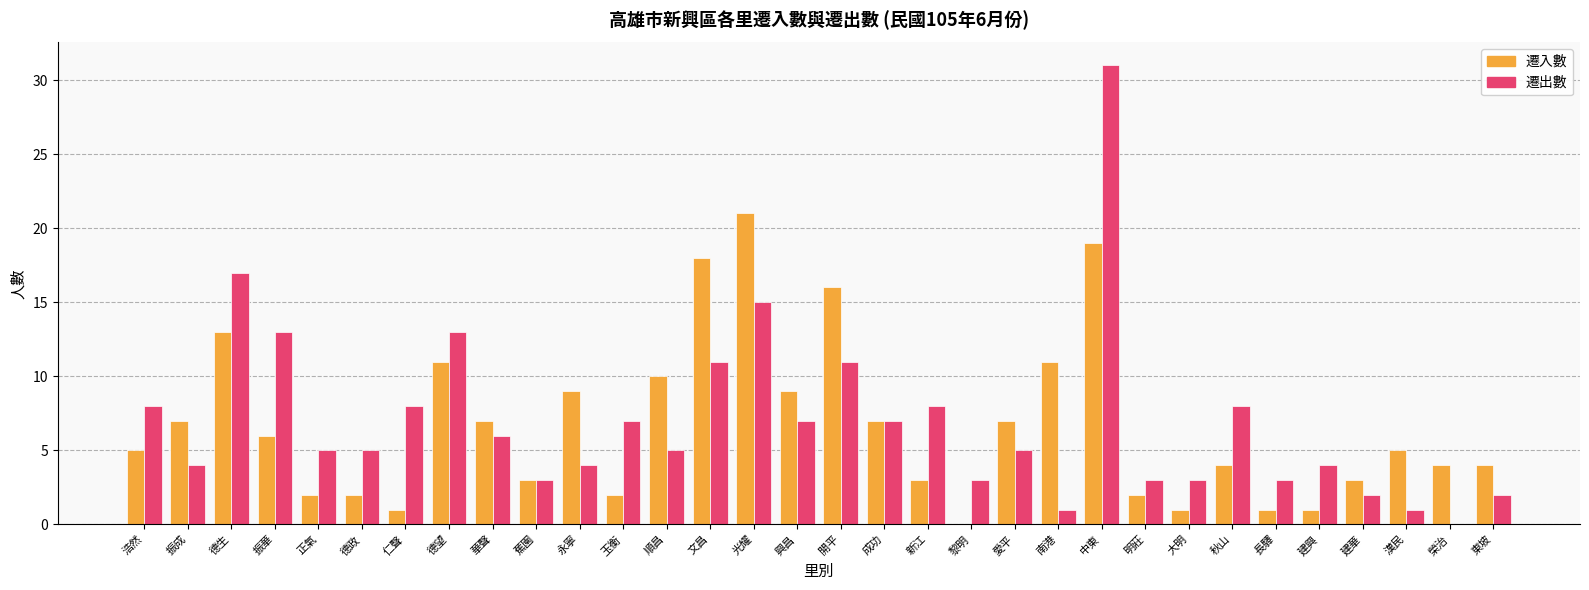

Reading left to right, what are all the values shown in this chart?

遷入數: 浩然=5	振成=7	德生=13	振華=6	正氣=2	德政=2	仁聲=1	德望=11	華聲=7	蕉園=3	永寧=9	玉衡=2	順昌=10	文昌=18	光耀=21	興昌=9	開平=16	成功=7	新江=3	黎明=0	愛平=7	南港=11	中東=19	明莊=2	大明=1	秋山=4	長驛=1	建興=1	建華=3	漢民=5	榮治=4	東坡=4
遷出數: 浩然=8	振成=4	德生=17	振華=13	正氣=5	德政=5	仁聲=8	德望=13	華聲=6	蕉園=3	永寧=4	玉衡=7	順昌=5	文昌=11	光耀=15	興昌=7	開平=11	成功=7	新江=8	黎明=3	愛平=5	南港=1	中東=31	明莊=3	大明=3	秋山=8	長驛=3	建興=4	建華=2	漢民=1	榮治=0	東坡=2